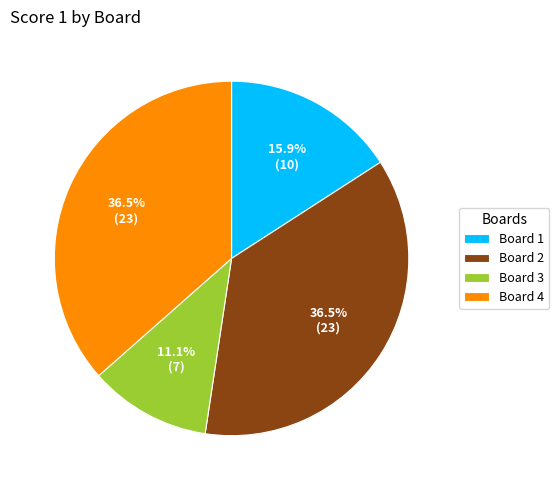

Combined, what portion of the pie is Board 4 and Board 2?

73.0%